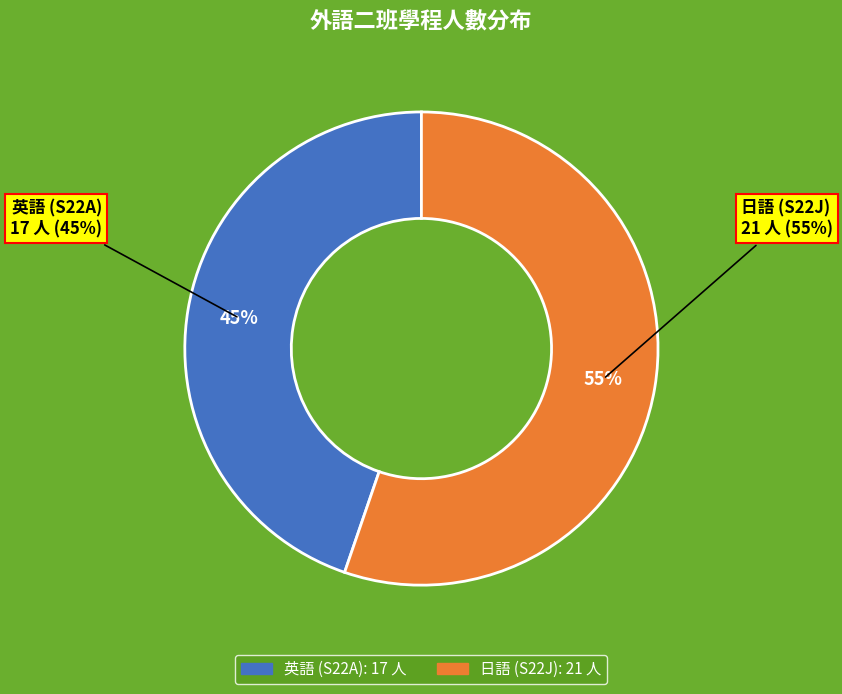

To the nearest percent, what percentage of the pie is 日語 (S22J)?

55%